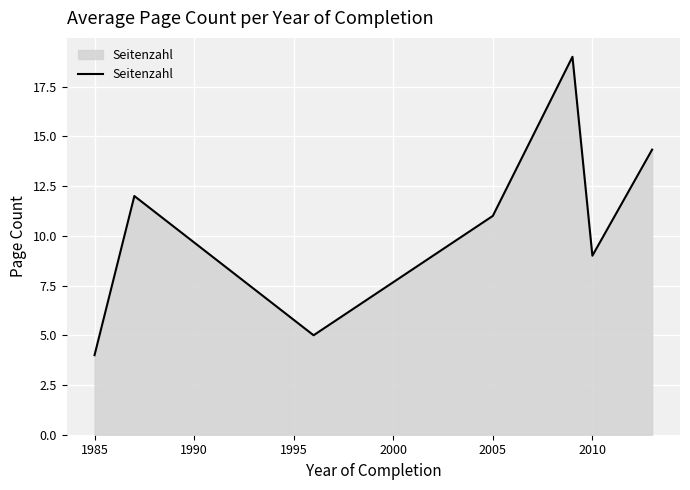

What is the minimum value shown in the chart?

4.0